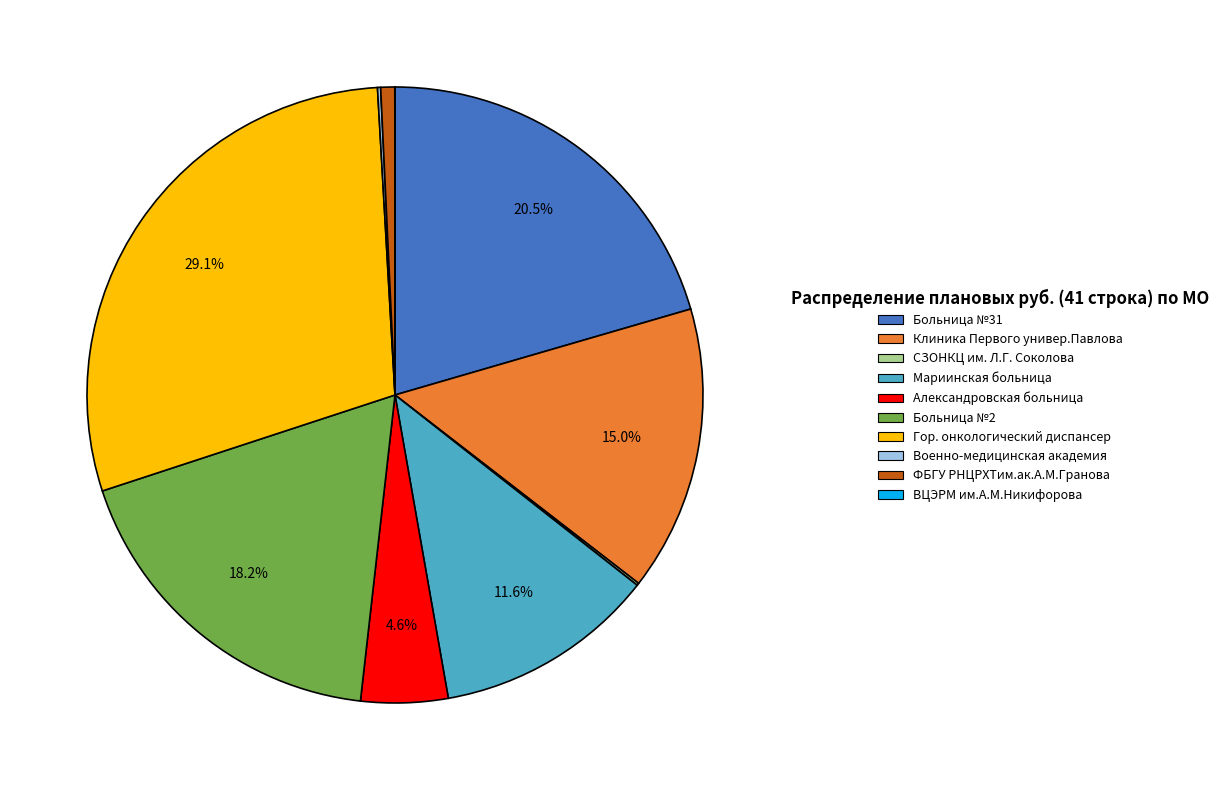

Does any single category account for the majority?

No